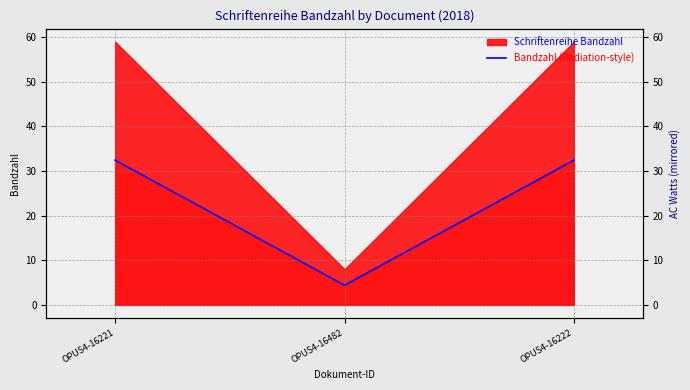

What is the label of the 1st point from the left?

OPUS4-16221